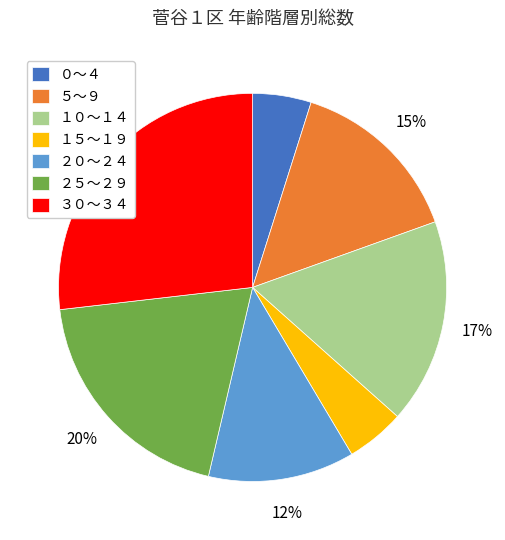

What is the largest slice in the pie chart?

３０～３４